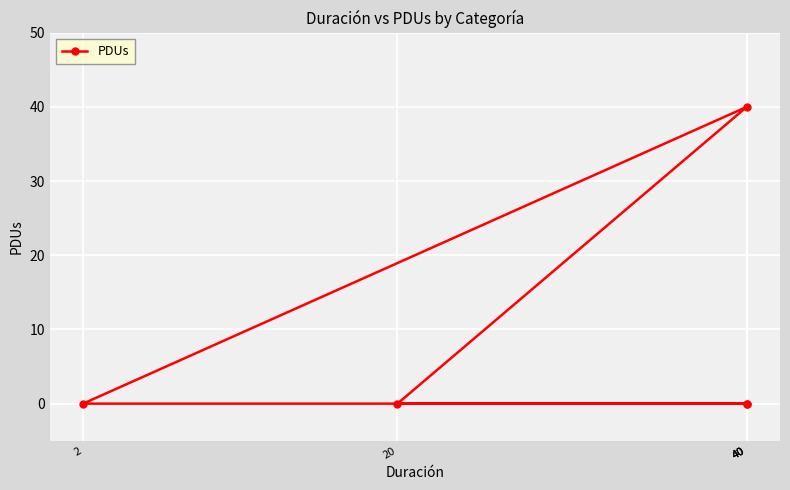

How many categories are shown in the chart?

5